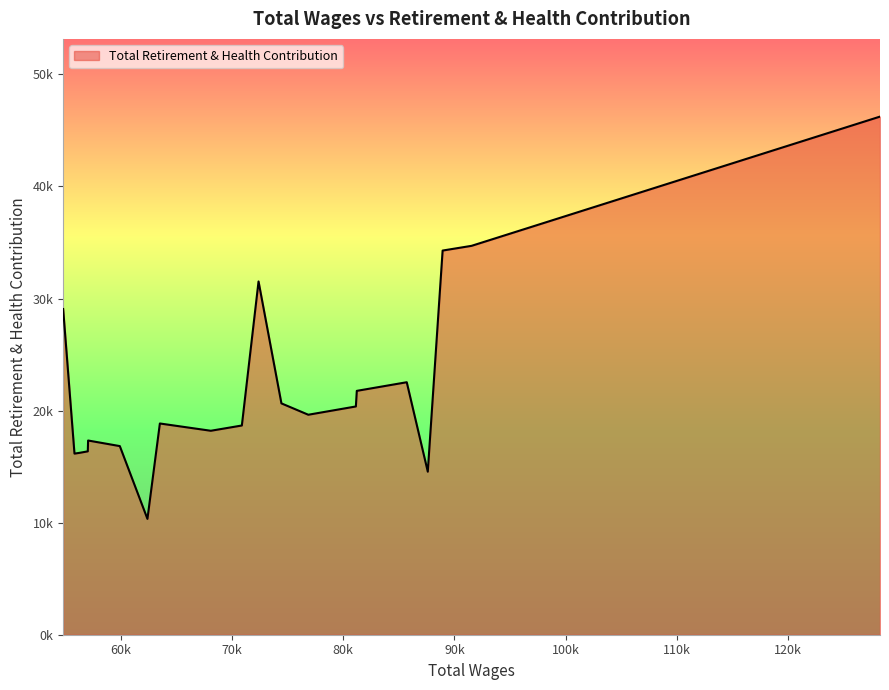

List the labels in order of value, largest first.

128261.0, 91541.0, 88937.0, 72387.0, 54821.0, 85712.0, 81222.0, 74444.0, 81138.0, 76861.0, 63516.0, 70887.0, 68098.0, 57064.0, 59915.0, 57036.0, 56305.0, 55839.0, 87604.0, 62399.0